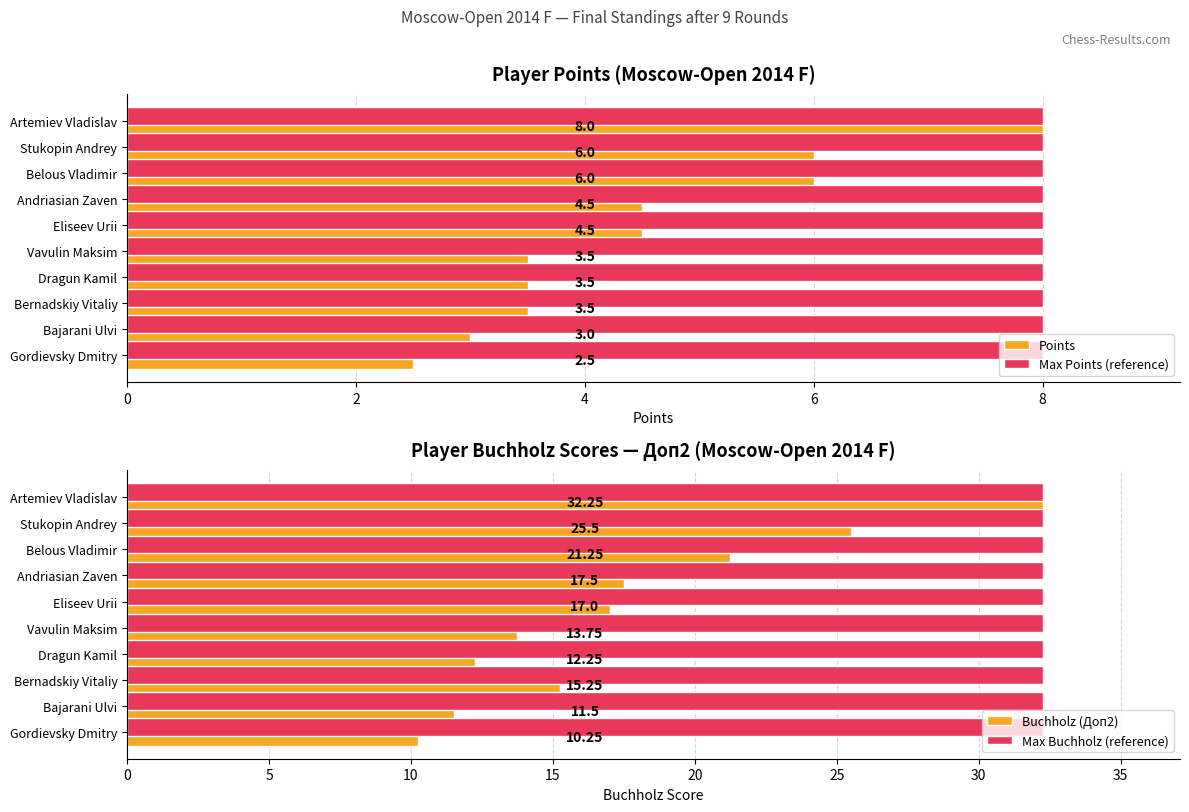

What is the difference between the second highest and second lowest values in the Points series?

3.0